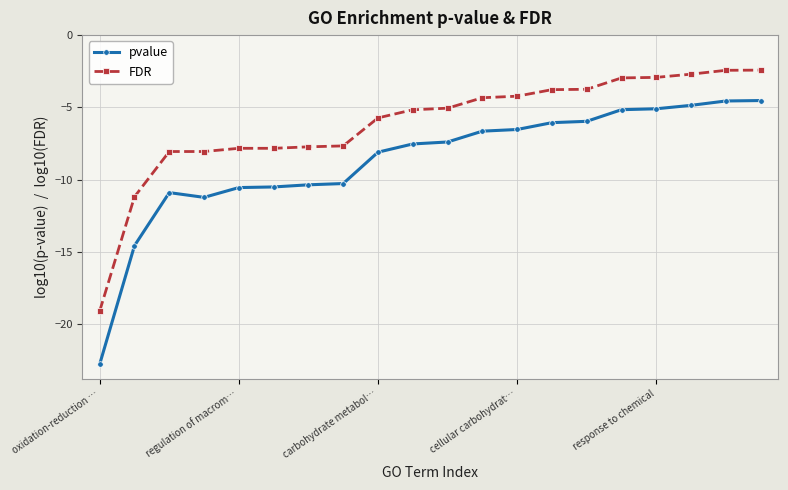

How many data points in FDR are less than -5?

11